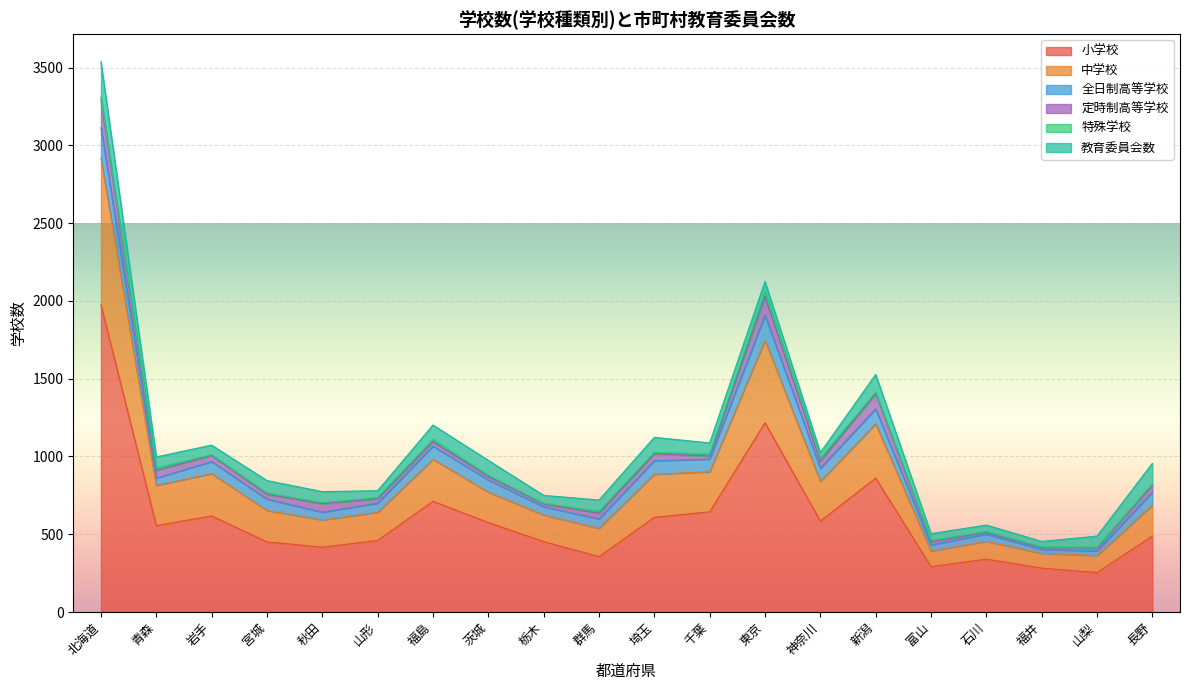

What is the value of the 定時制高等学校 point at the 14th from the left?

44